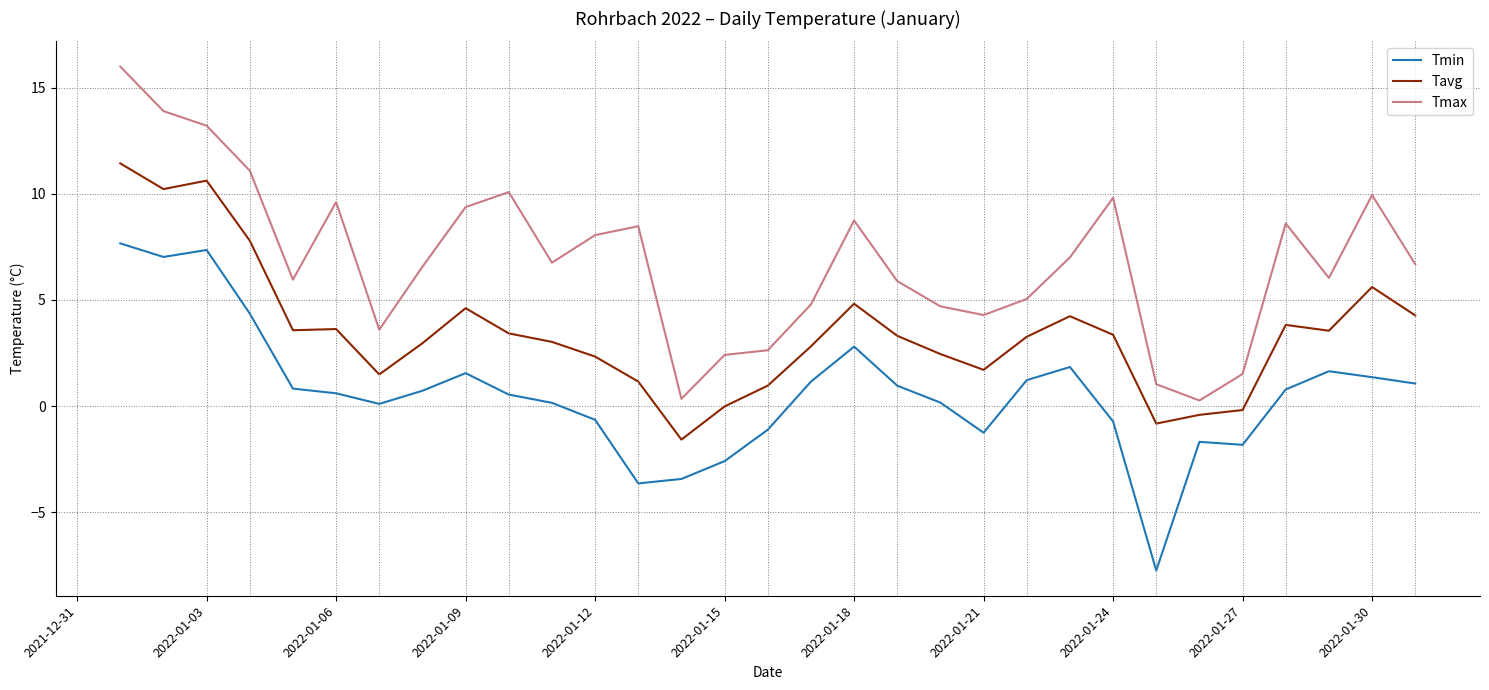

True or false: Tavg and Tmax cross at least once.

False